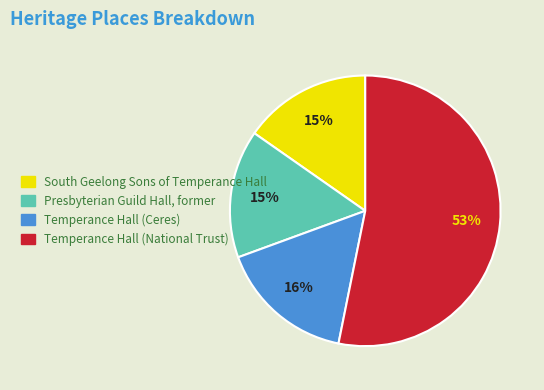

How many slices are in this pie chart?

4